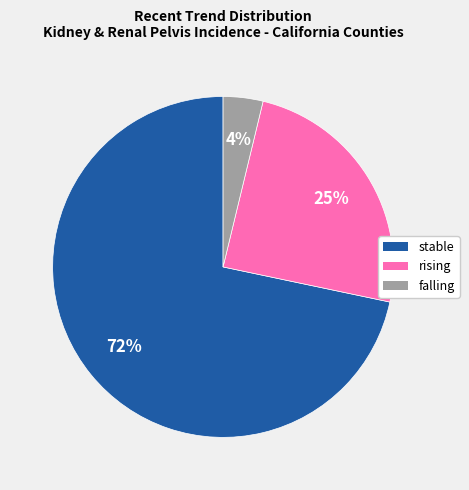

How many slices are in this pie chart?

3